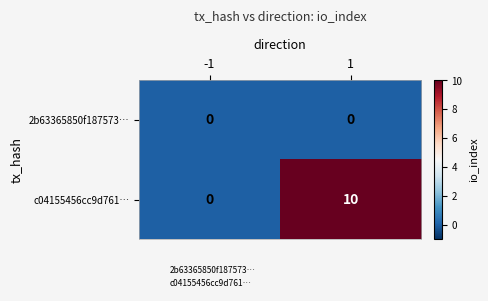

How many data points does each series have?

2